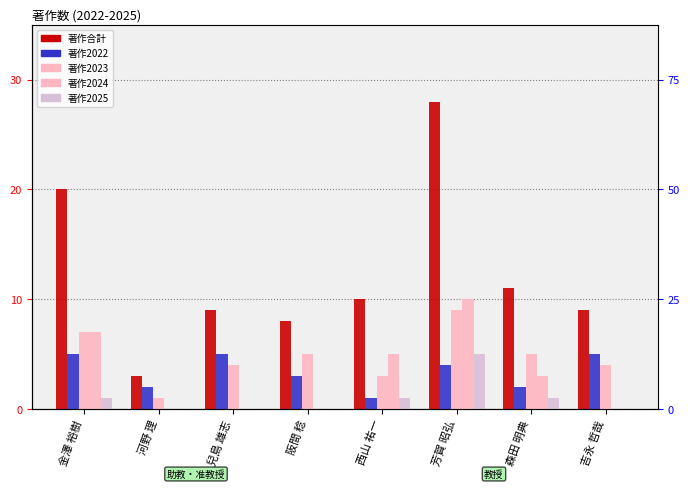

Count the number of data series in this chart.

5